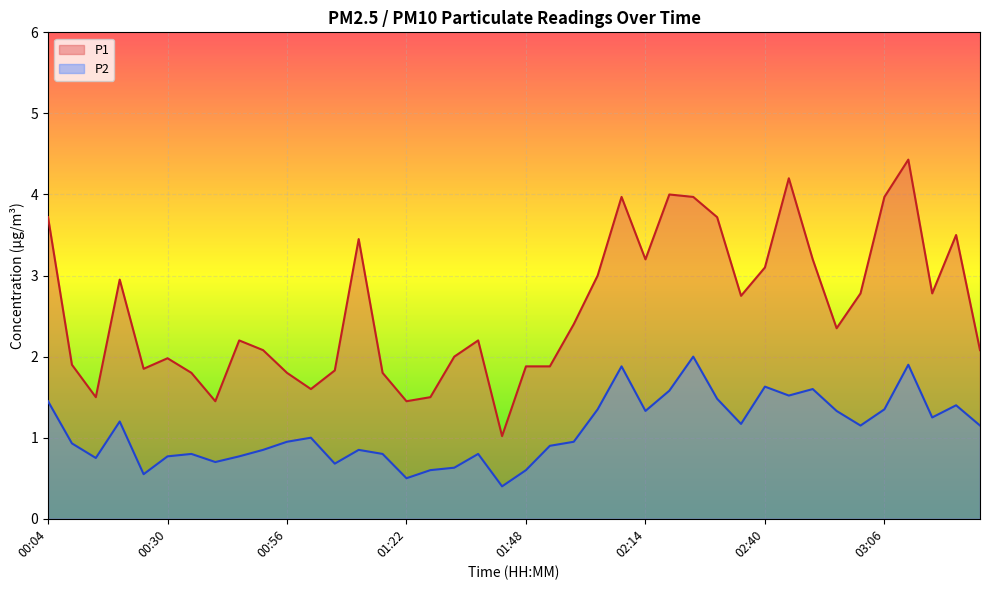

True or false: P1 and P2 cross at least once.

False